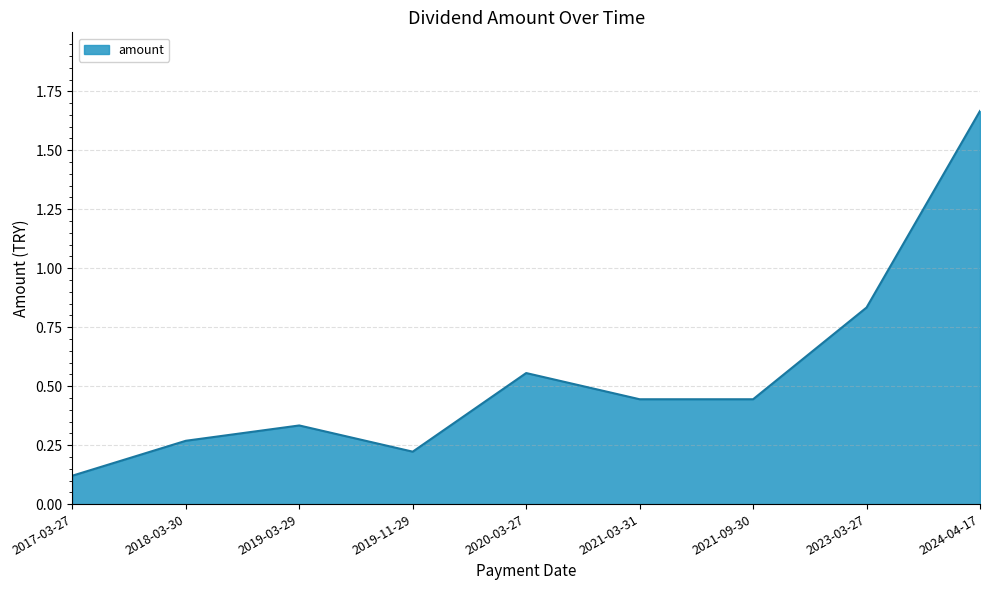

What is the sum of all values?

4.9